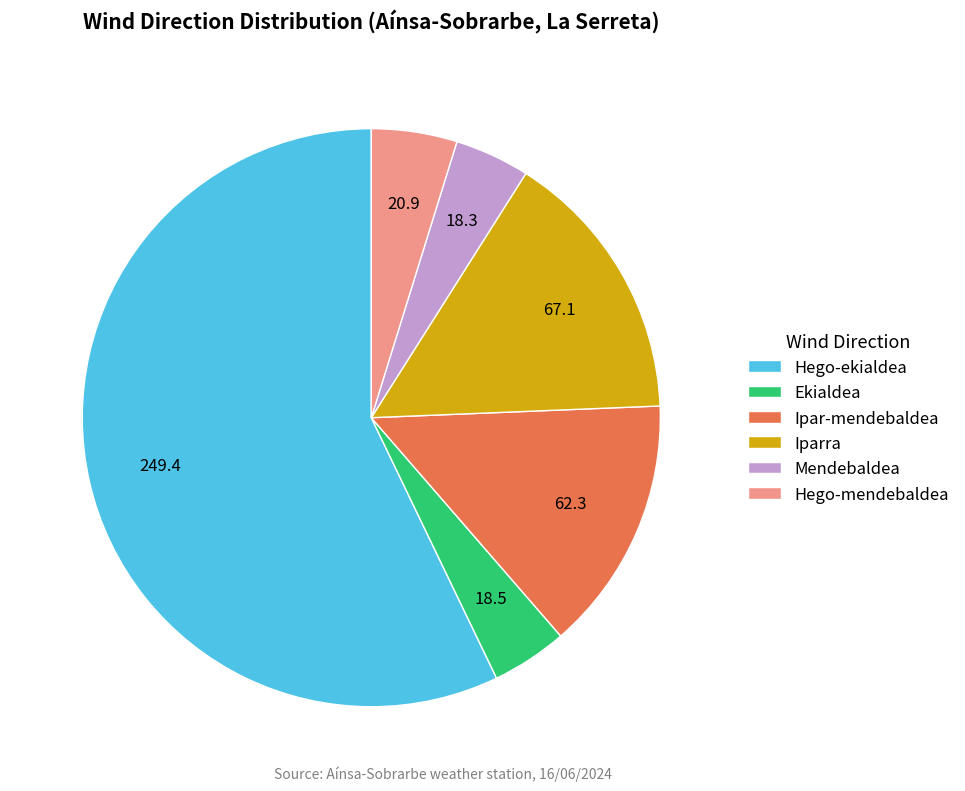

Does Hego-ekialdea represent more than half of the total?

Yes